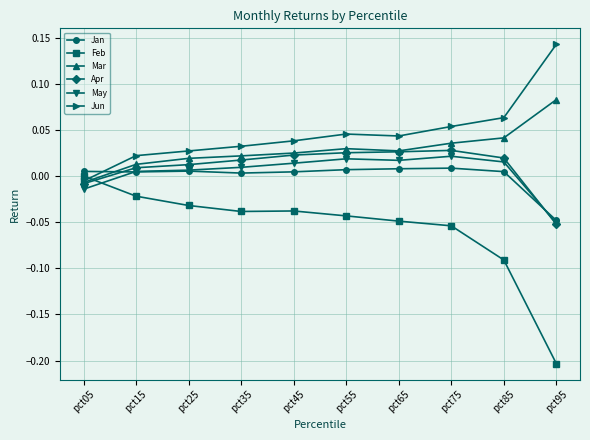

What are all the series names shown in the legend?

Jan, Feb, Mar, Apr, May, Jun